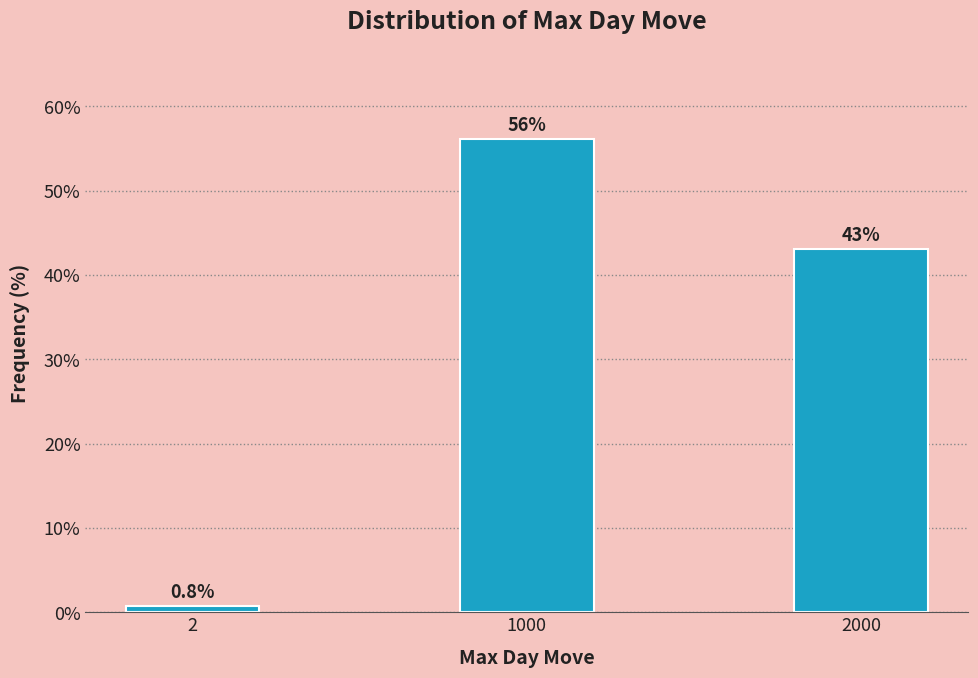

Reading right to left, list all the values displayed in this chart.

43.1	56.2	0.8